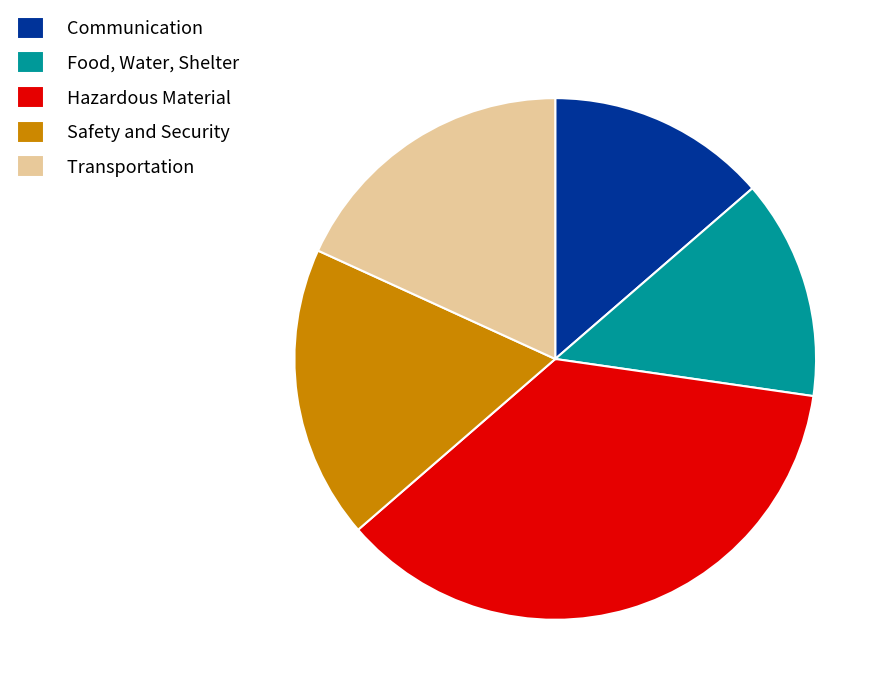

True or false: Transportation accounts for 18% of the total.

True